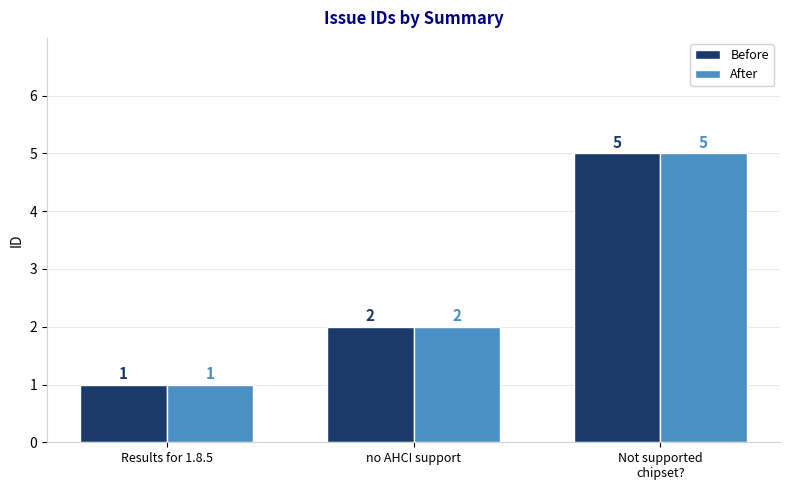

What is the maximum value for Before?

5